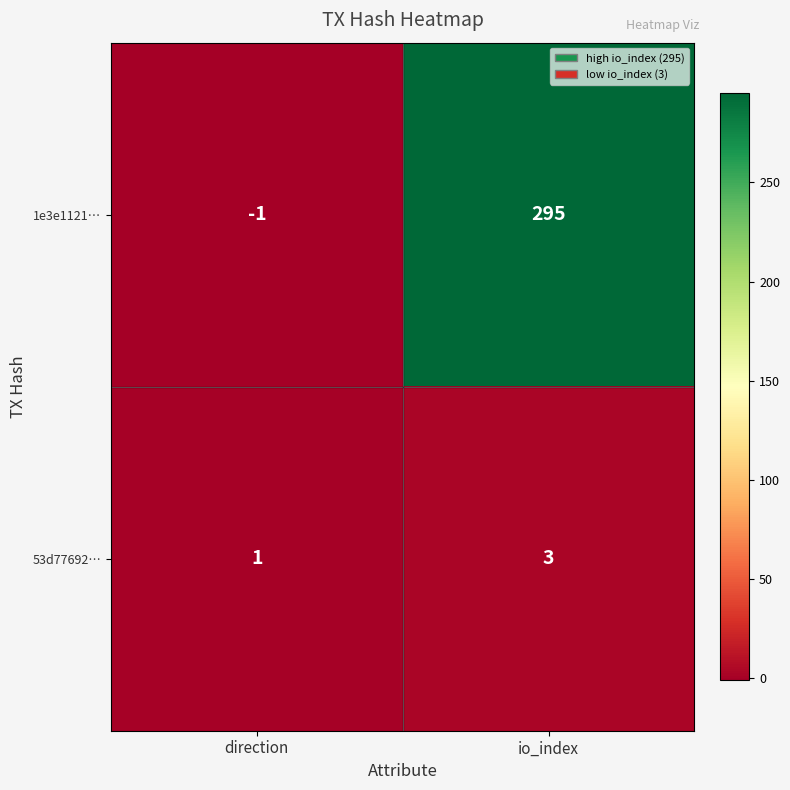

What is the total value across all series at io_index?

298